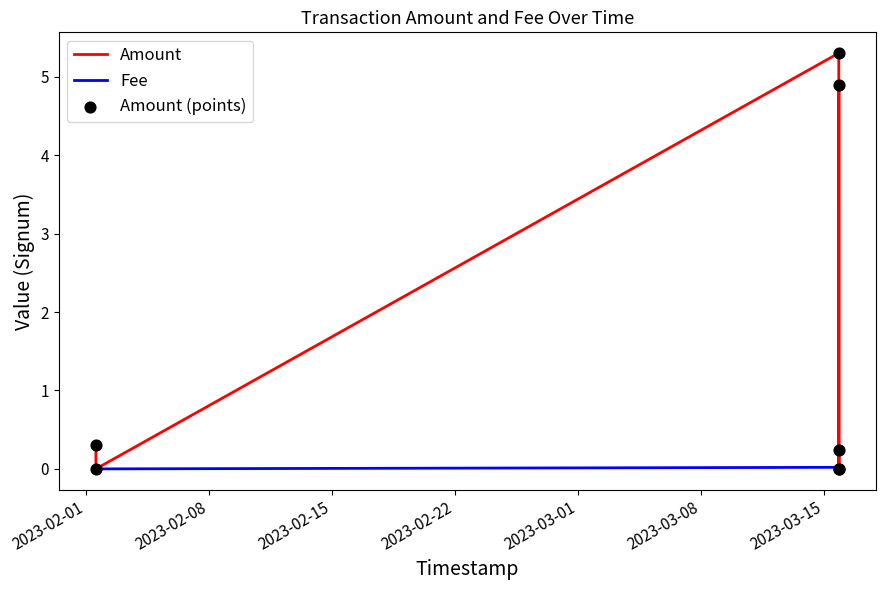

Which series has the largest Y range (max minus min)?

Amount